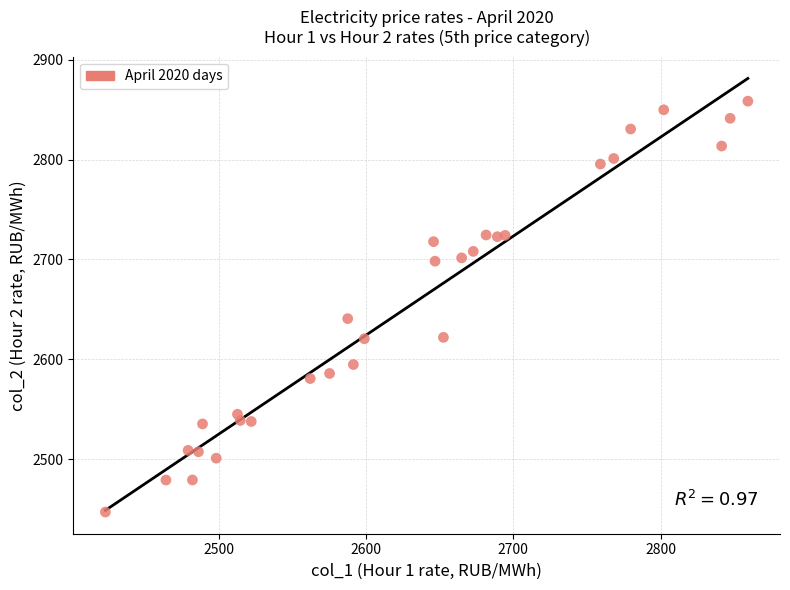

What Y value in the scatter plot is closest to 2652?

2640.7